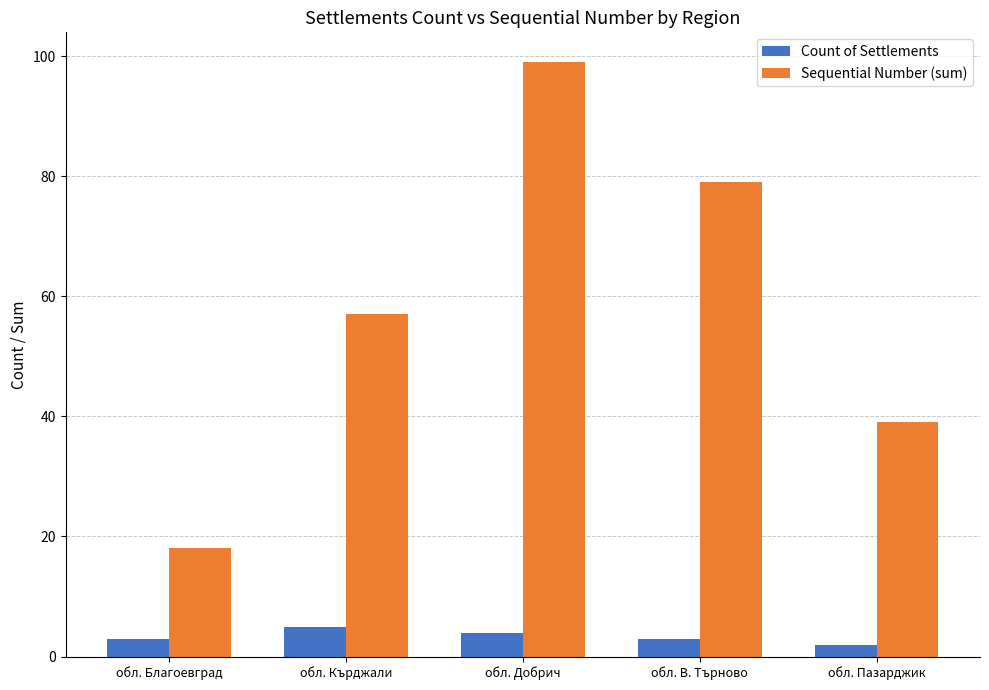

Reading left to right, what are all the values shown in this chart?

Count of Settlements: обл. Благоевград=3	обл. Кърджали=5	обл. Добрич=4	обл. В. Търново=3	обл. Пазарджик=2
Sequential Number (sum): обл. Благоевград=18	обл. Кърджали=57	обл. Добрич=99	обл. В. Търново=79	обл. Пазарджик=39